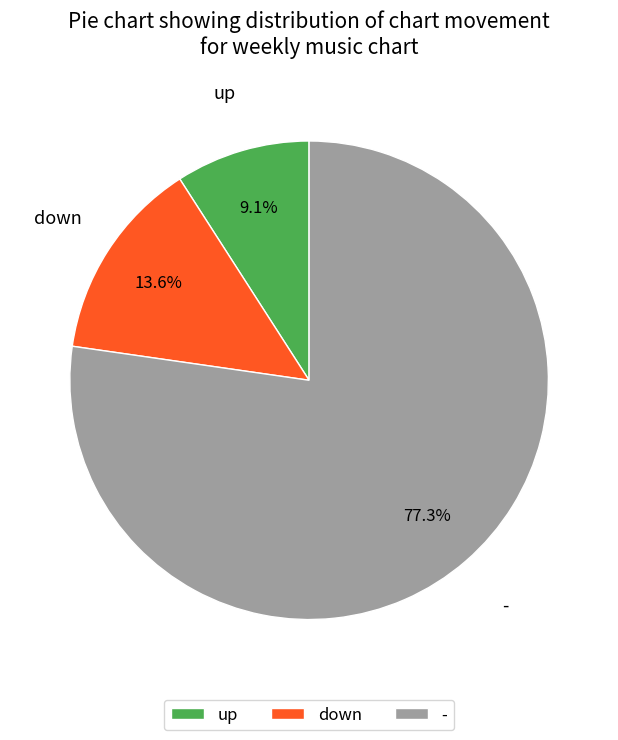

Does up represent more than half of the total?

No